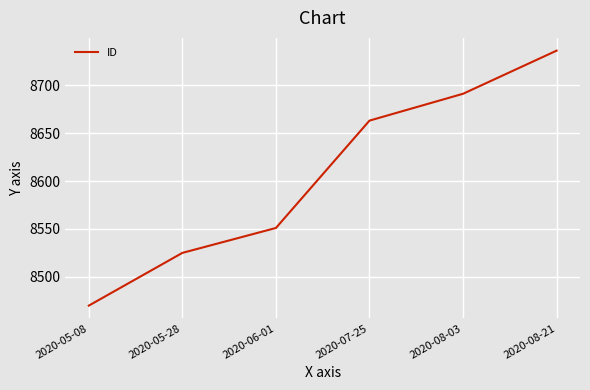

True or false: the data has more than 1 interior local peaks.

False